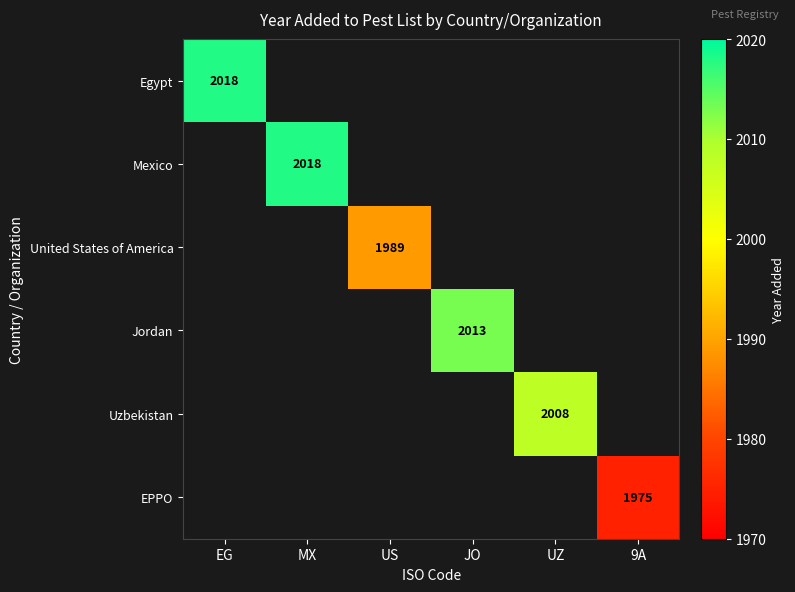

Is the value of United States of America at JO greater than the value of Egypt at JO?

No